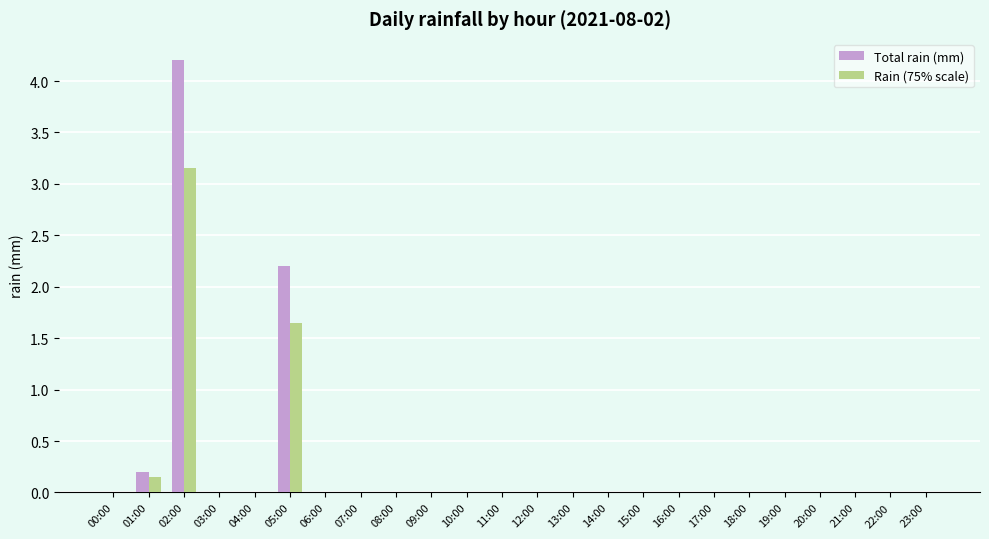

How many series are shown in this chart?

2